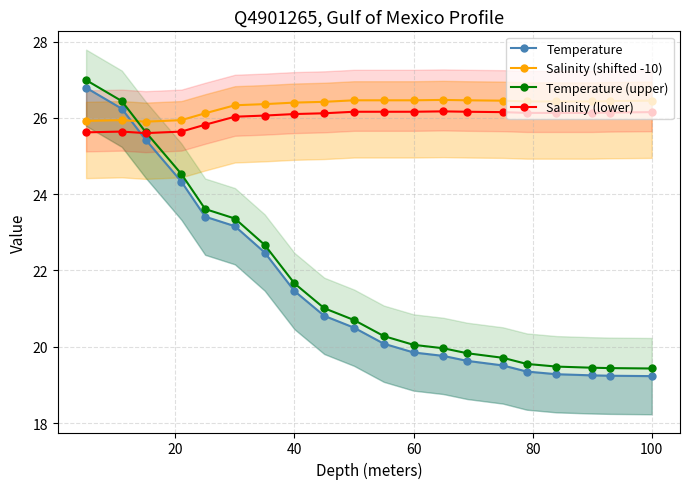

How many interior local valleys does the Salinity (shifted -10) series have?

1